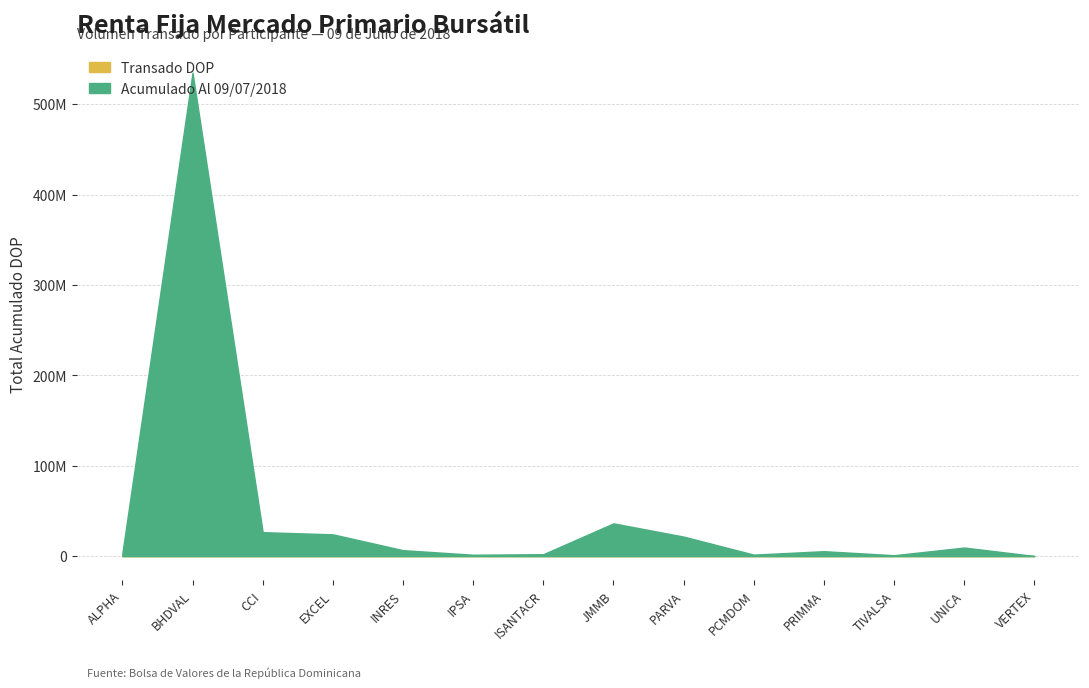

What is the greatest value displayed?

534769777.5